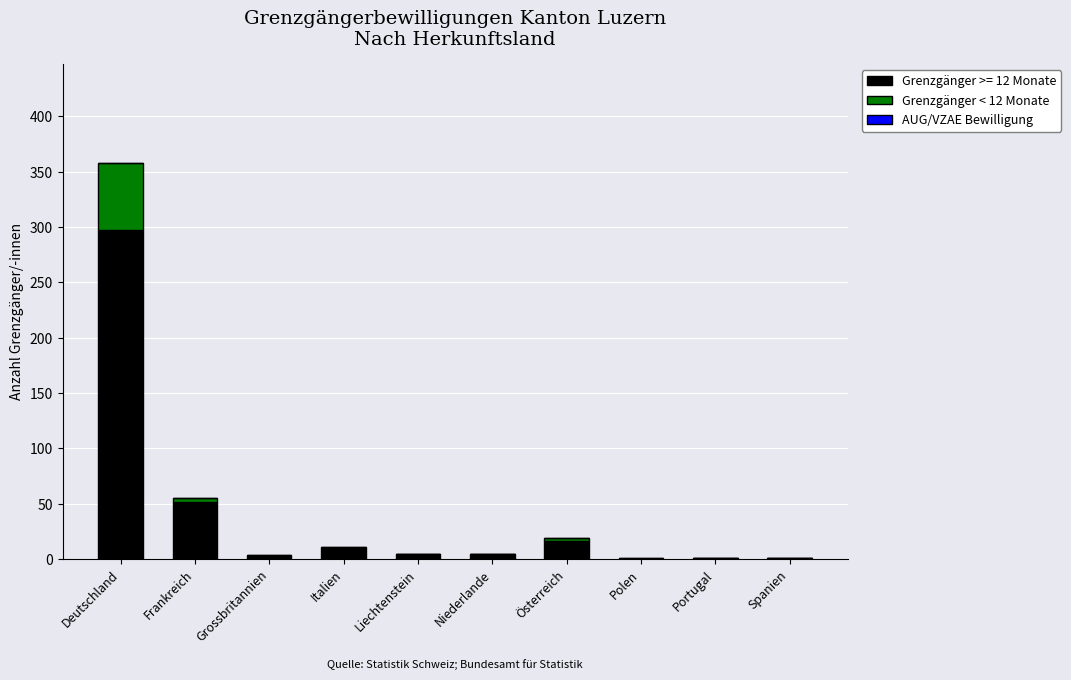

Which category has the highest value in the Grenzgänger >= 12 Monate series?

Deutschland